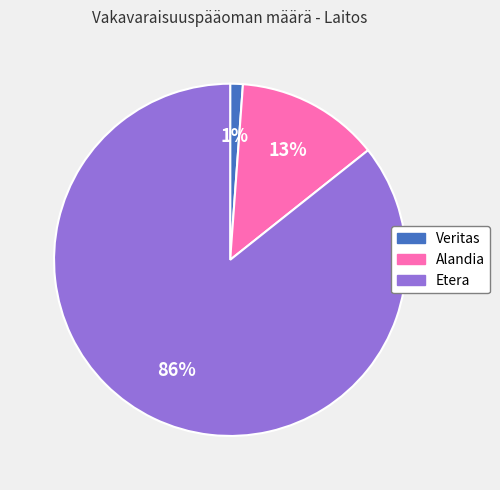

To the nearest percent, what is the difference between the largest and smallest slice percentages?

85%